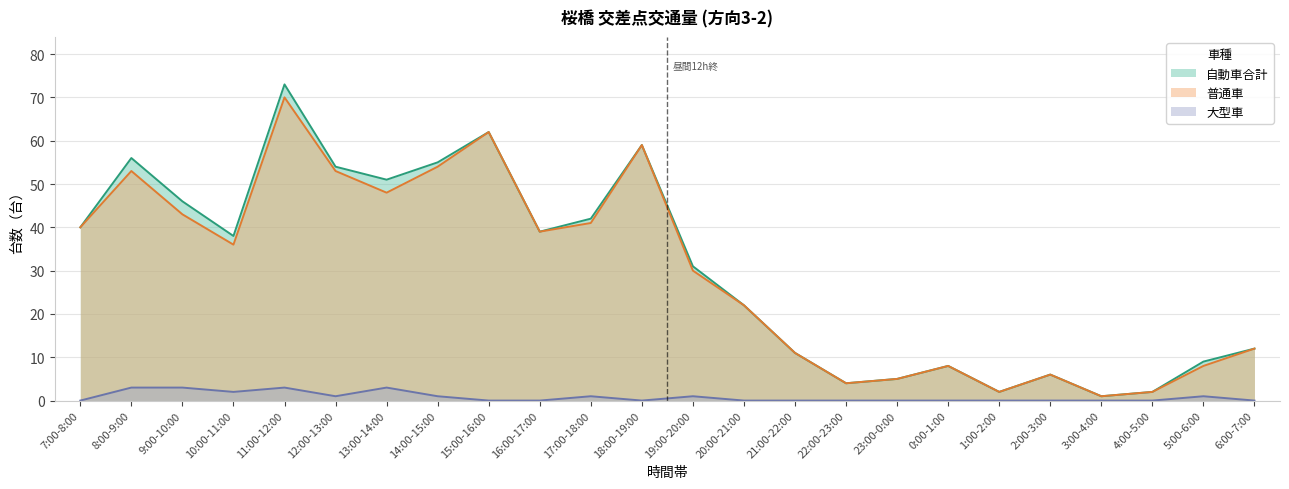

What are all the series names shown in the legend?

自動車合計, 普通車, 大型車